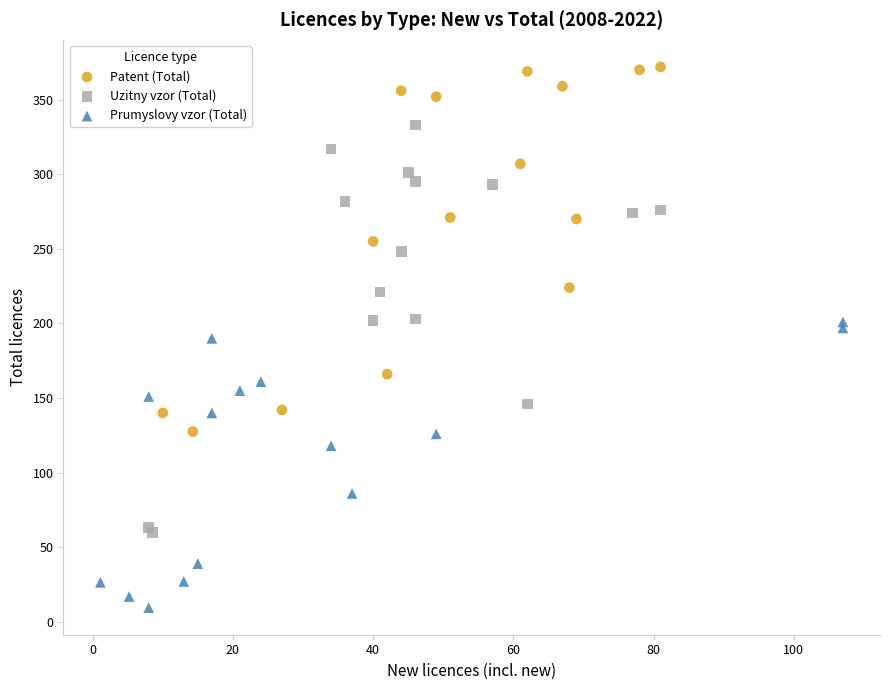

Which series has the largest Y range (max minus min)?

Uzitny vzor (Total)